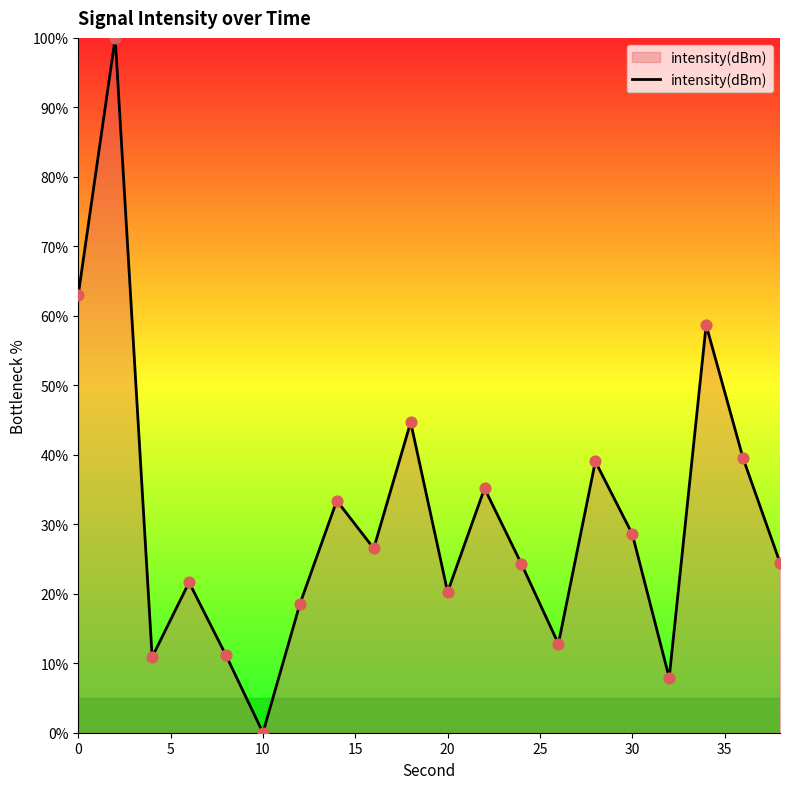

What is the difference between the maximum and minimum values?

100.0